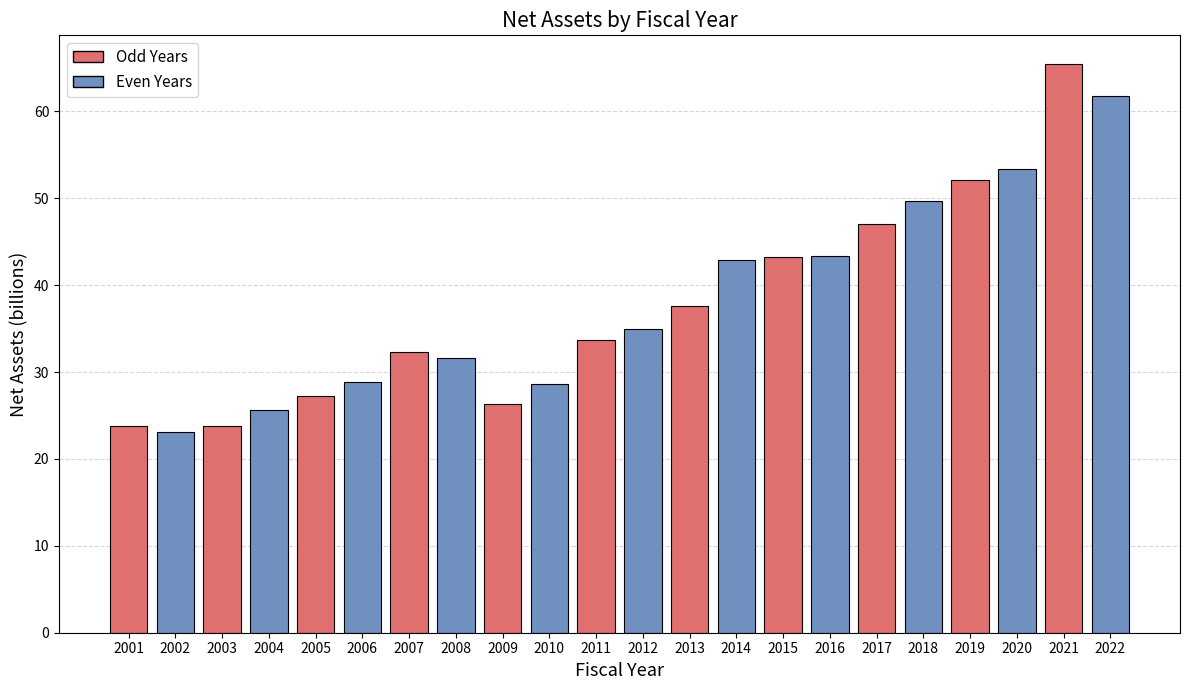

Does the chart contain stacked bars?

No